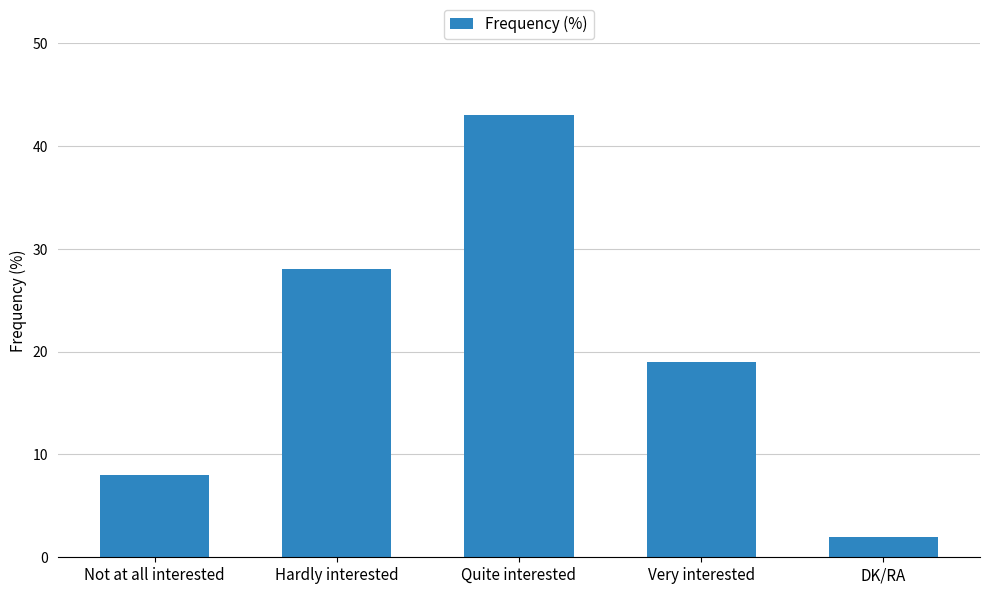

How many data points are less than 19?

2